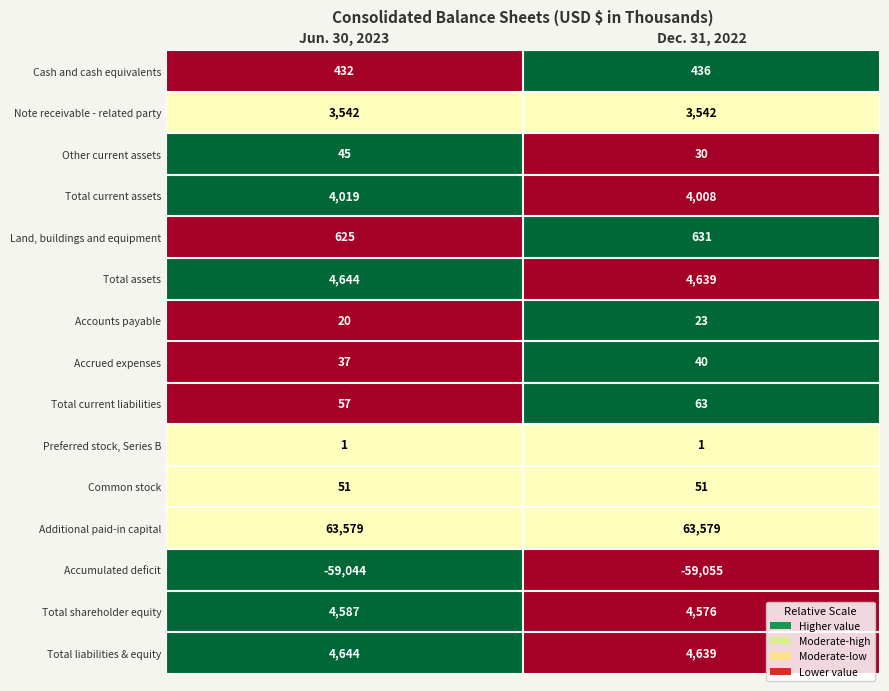

What is the maximum value for Additional paid-in capital?

63579